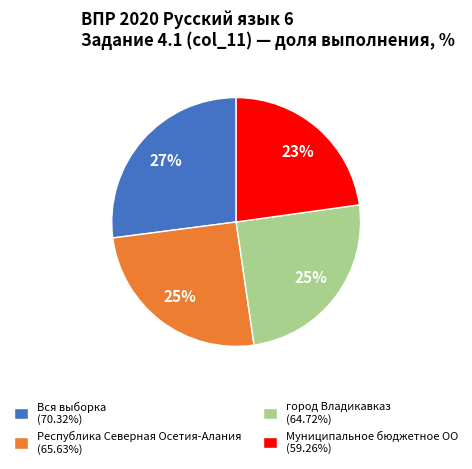

To the nearest percent, what percentage of the pie is Муниципальное бюджетное ОО (59.26%)?

23%